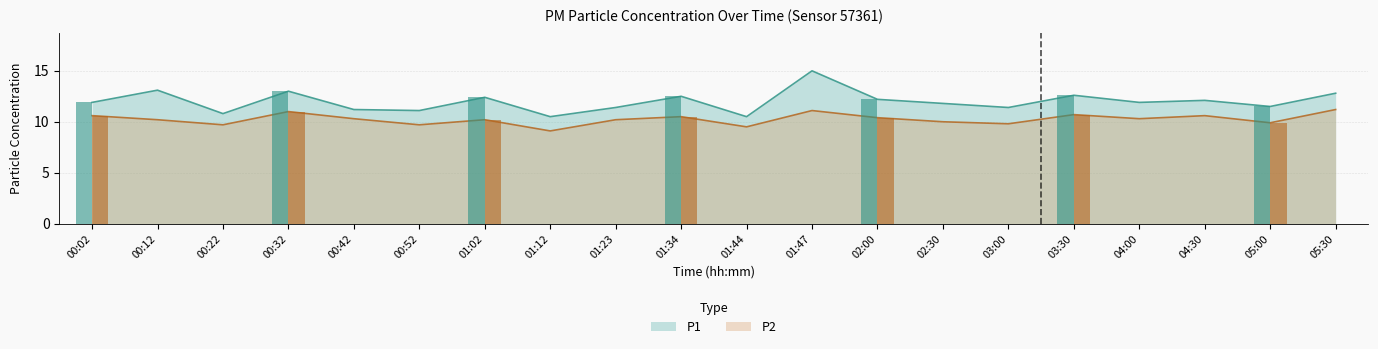

At which label does P1 reach its peak?

01:47